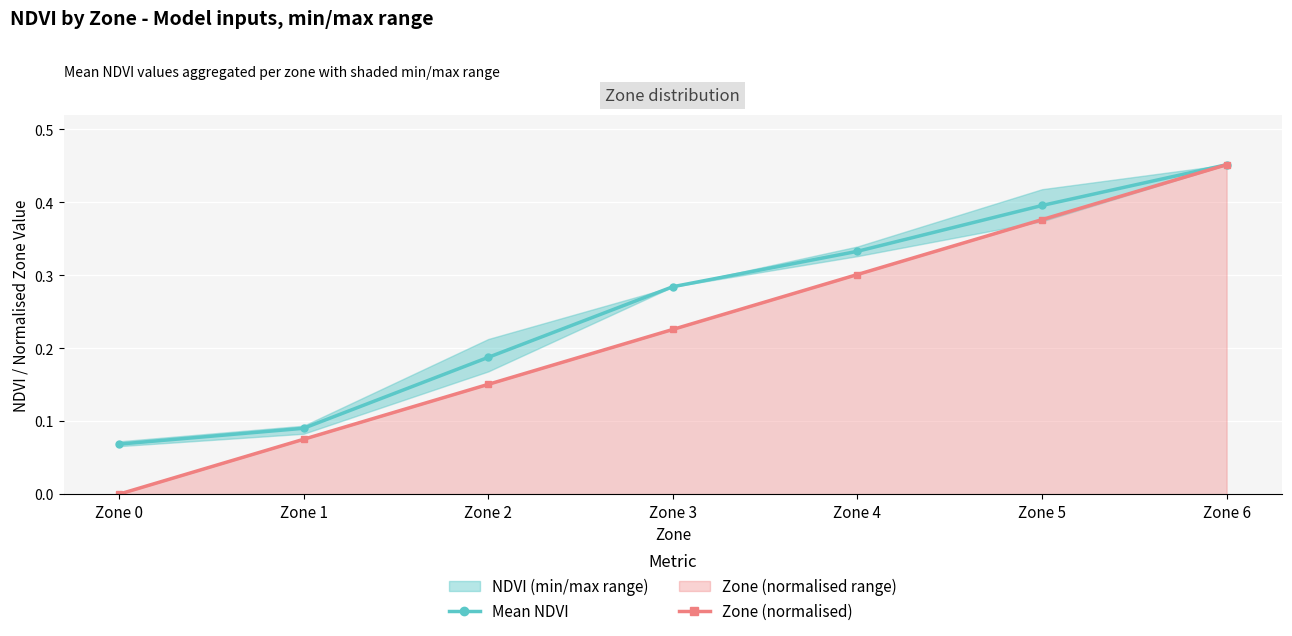

Reading left to right, extract all data points from this chart.

Mean NDVI: Zone 0=0.1	Zone 1=0.1	Zone 2=0.2	Zone 3=0.3	Zone 4=0.3	Zone 5=0.4	Zone 6=0.5
Zone (normalised): Zone 0=0.0	Zone 1=0.1	Zone 2=0.2	Zone 3=0.2	Zone 4=0.3	Zone 5=0.4	Zone 6=0.5